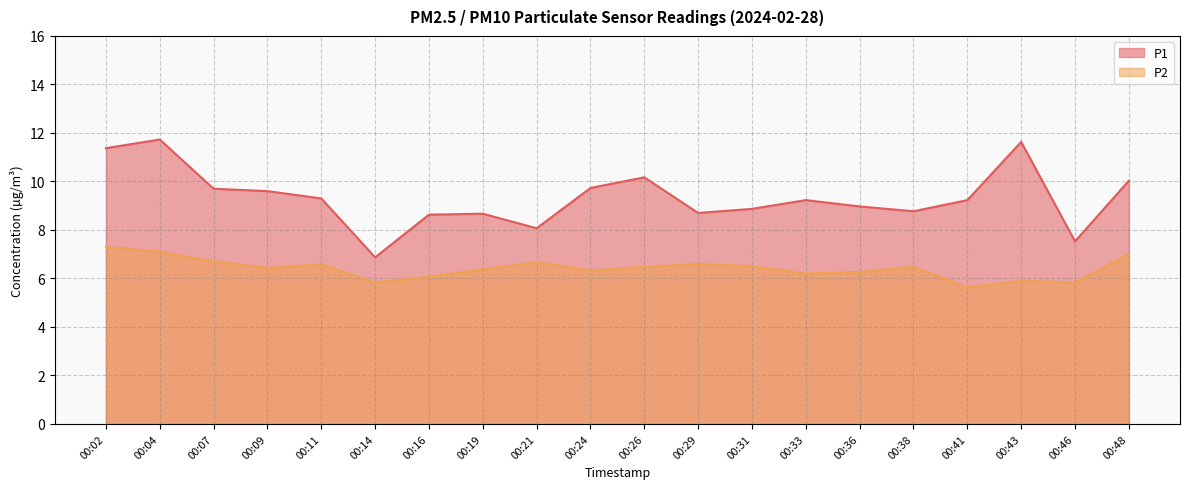

Reading right to left, transcribe all the data shown in this chart.

P1: 10.0	7.5	11.6	9.2	8.8	9.0	9.2	8.9	8.7	10.2	9.7	8.1	8.7	8.6	6.9	9.3	9.6	9.7	11.7	11.4
P2: 7.0	5.8	5.9	5.6	6.5	6.3	6.2	6.5	6.6	6.5	6.3	6.7	6.4	6.1	5.8	6.6	6.4	6.7	7.1	7.3